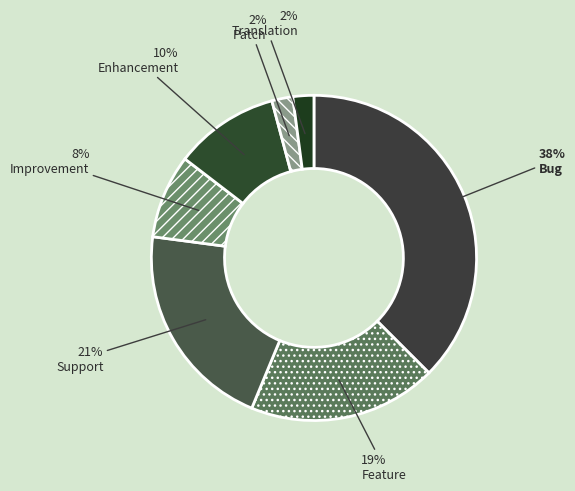

To the nearest percent, what is the difference between the Support and Translation slice percentages?

19%